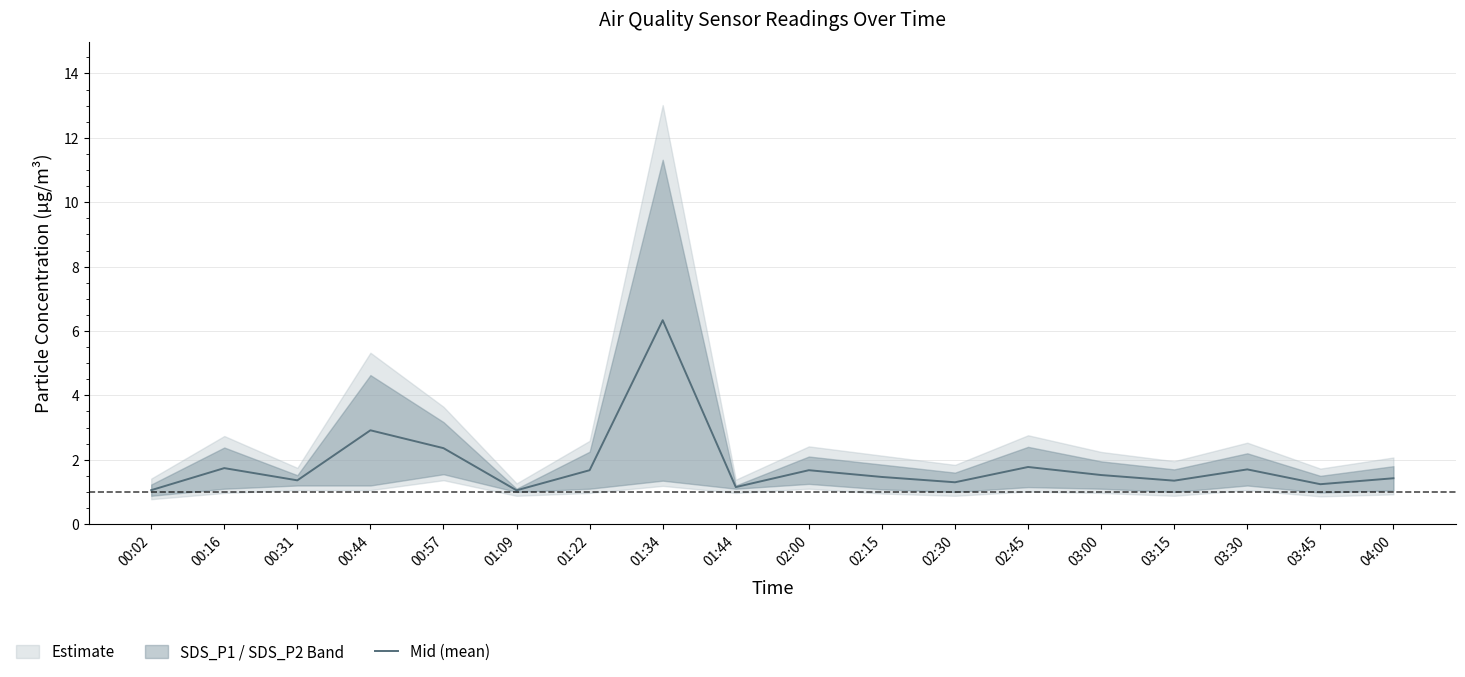

Read the value at 01:09.

1.1